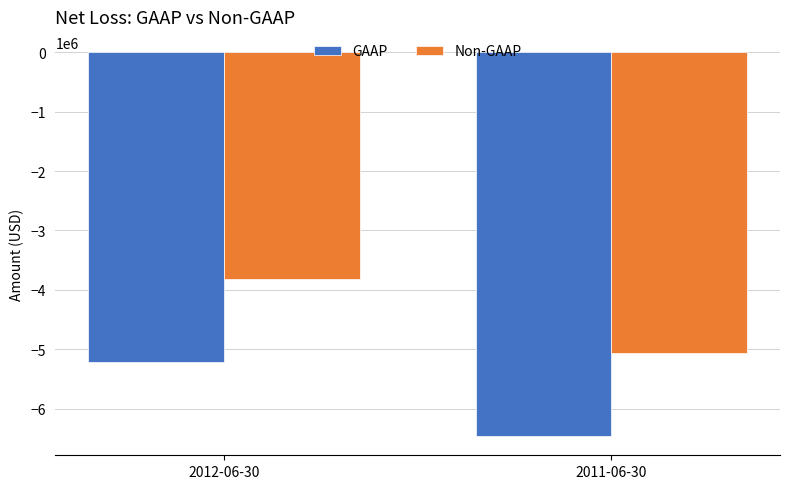

Is it true that Non-GAAP equals -3820925 at 2012-06-30?

True